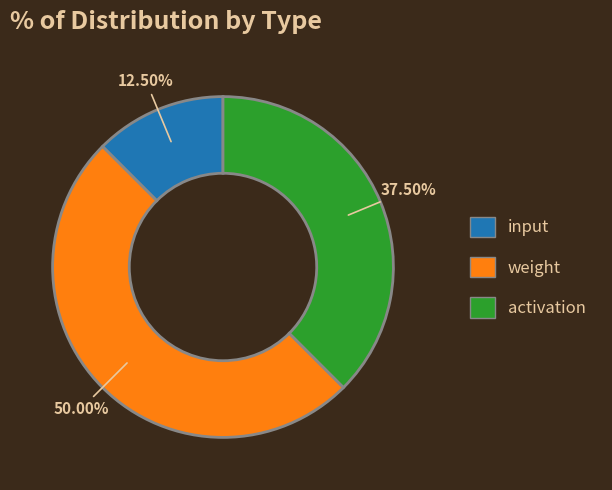

What portion of the pie excludes activation?

62.5%